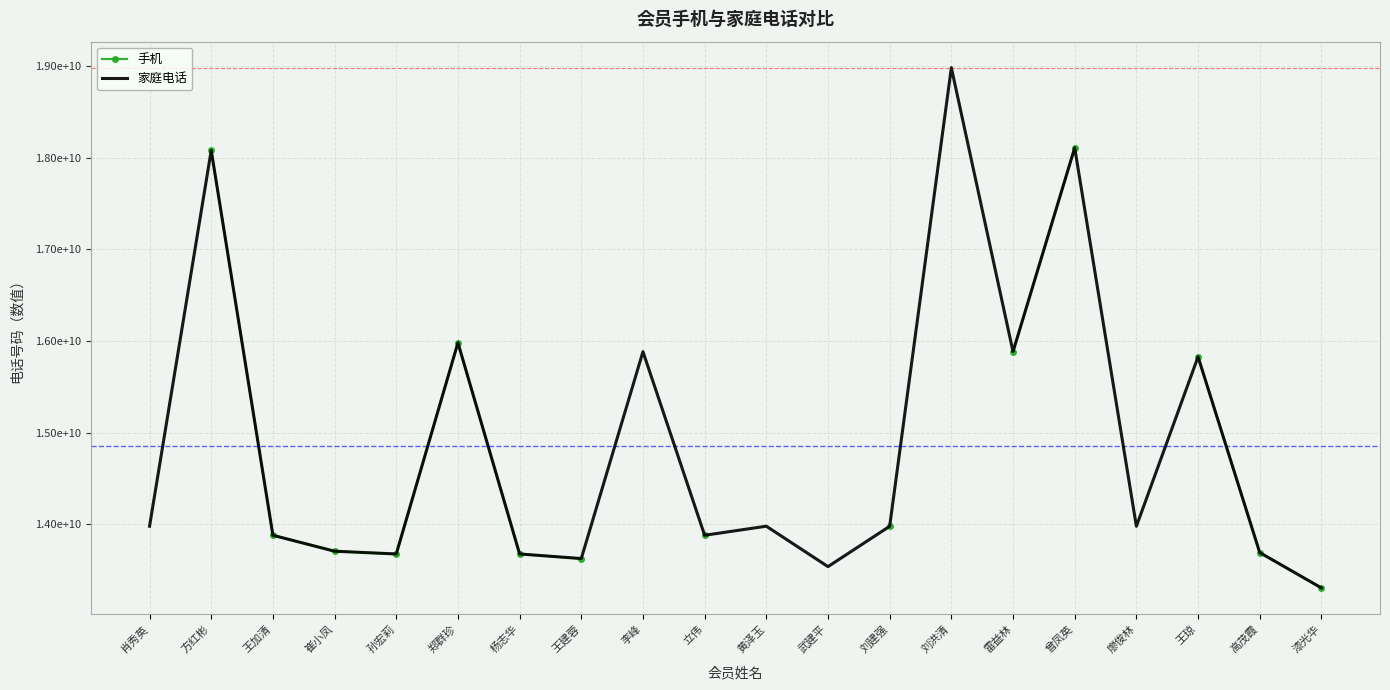

At which category is the sum across all series the highest?

曾凤英